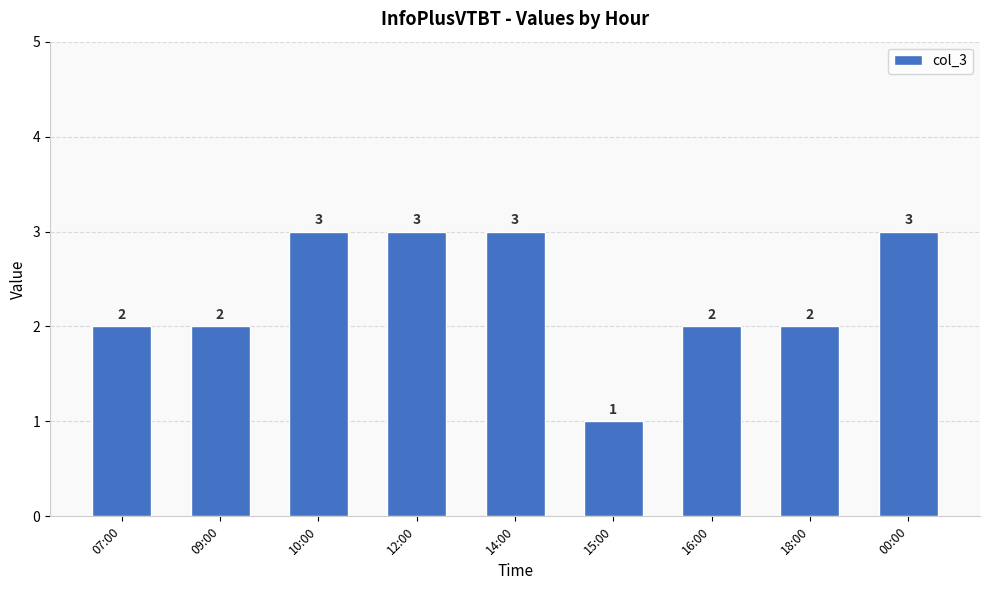

Reading right to left, what are all the values shown in this chart?

00:00=3	18:00=2	16:00=2	15:00=1	14:00=3	12:00=3	10:00=3	09:00=2	07:00=2